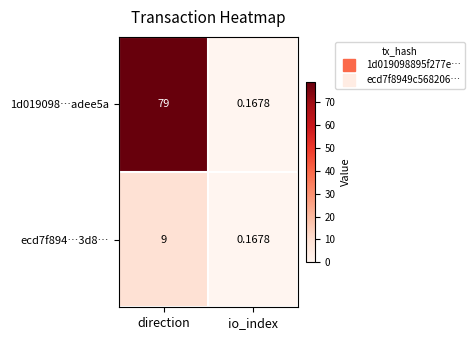

Rank the categories by 1d019098…adee5a value from highest to lowest.

direction, io_index